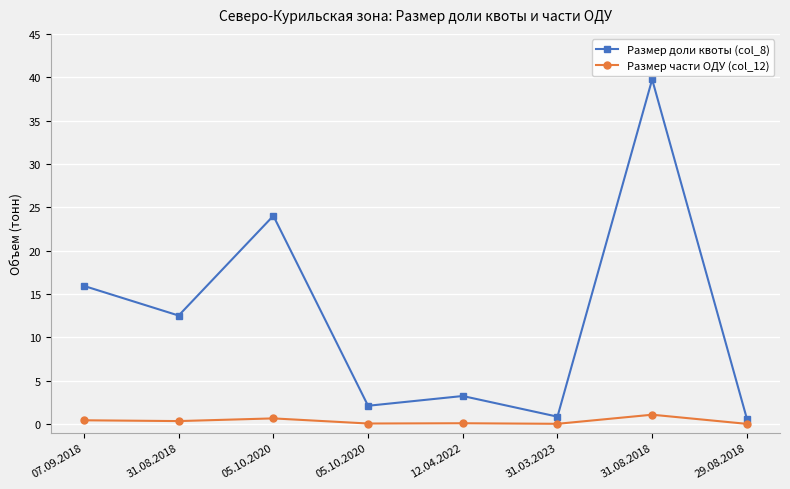

How many distinct data groups are displayed?

2